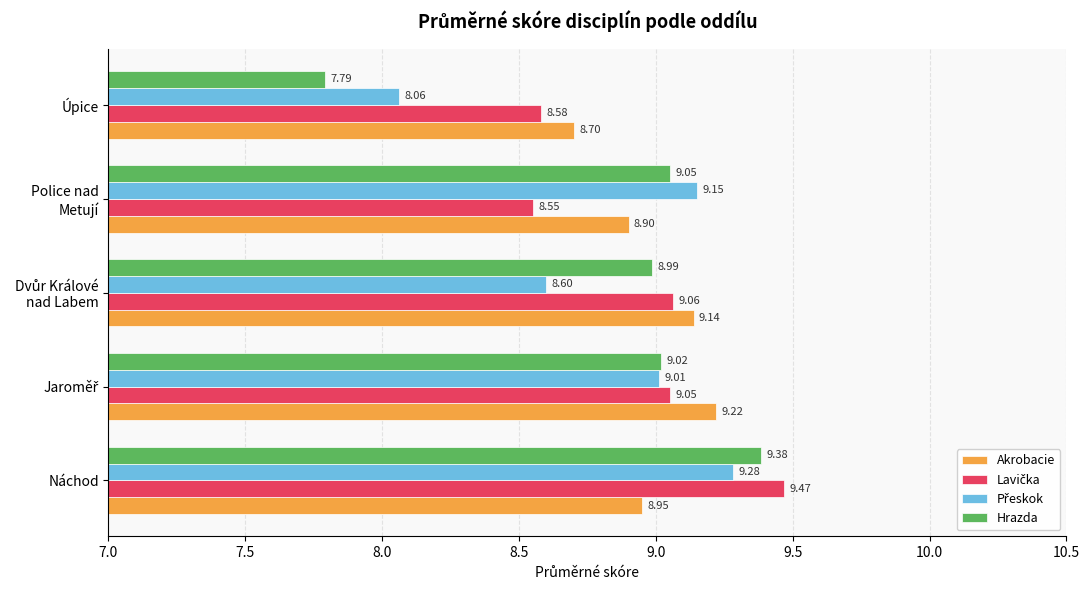

Which label corresponds to the smallest value in the chart?

Úpice